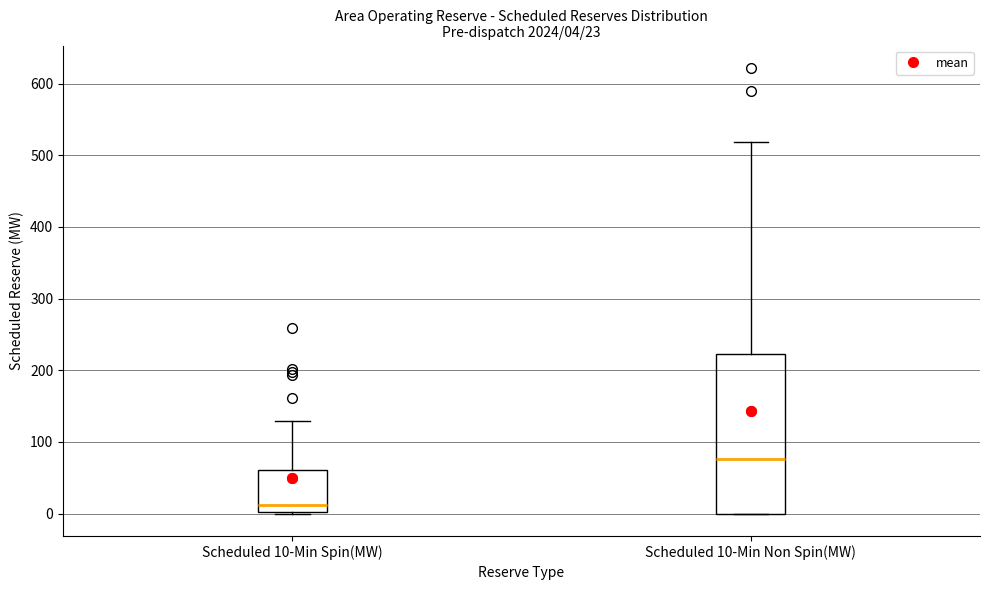

Which box has the lowest median line?

Scheduled 10-Min Spin(MW)